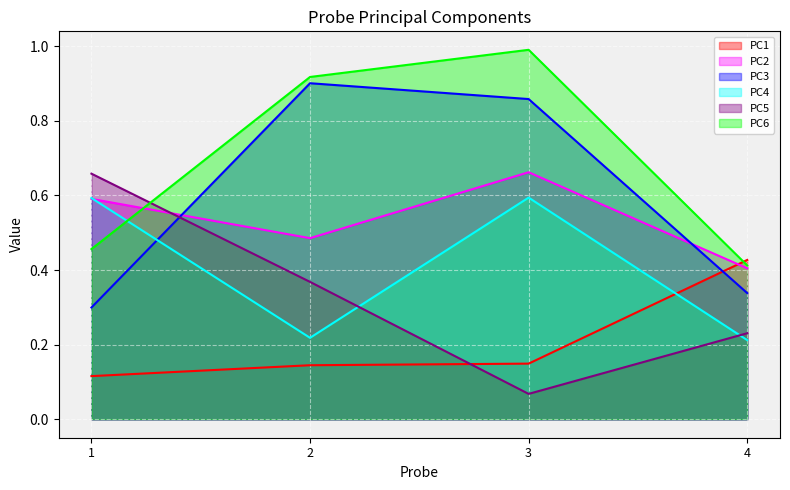

Between 2 and 3, which is larger?

3